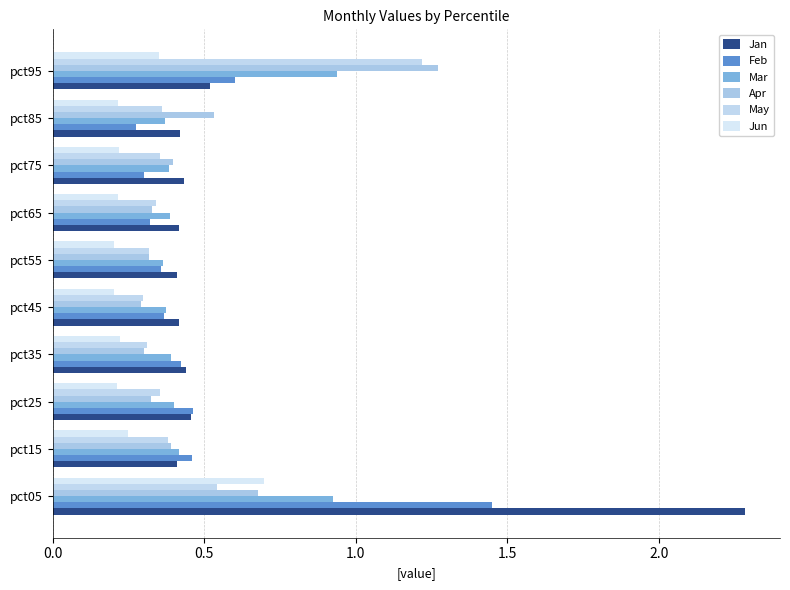

How many Feb values are between 0 and 1?

9